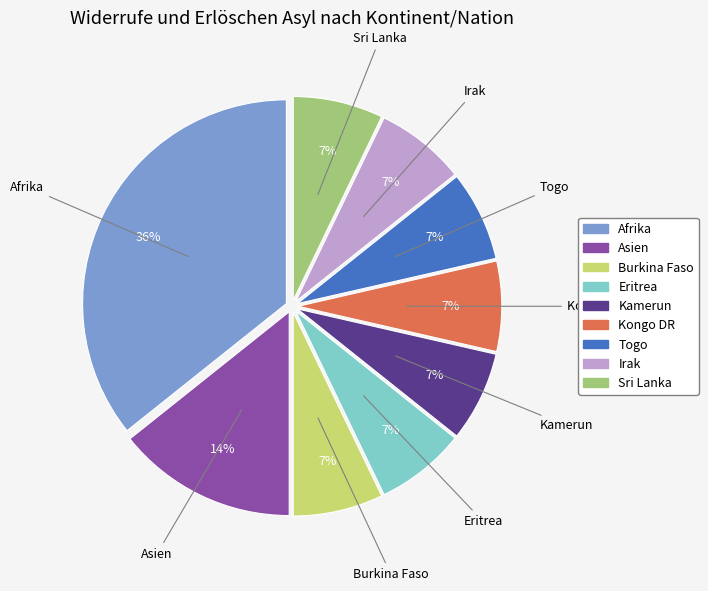

To the nearest percent, what is the average slice percentage?

11%